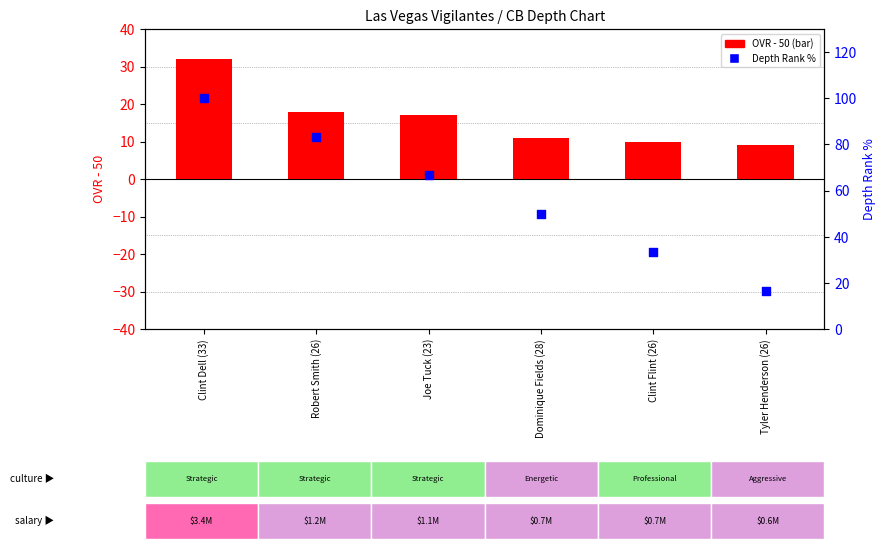

Which series has the largest total across all categories?

Rank % (inverted)